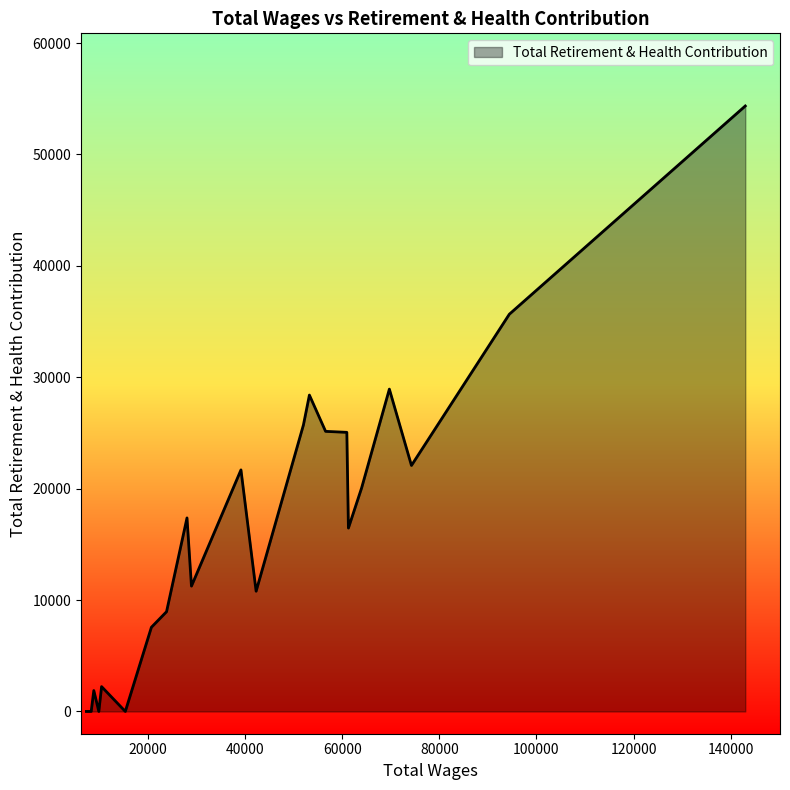

What is the difference between the maximum and minimum values?

54355